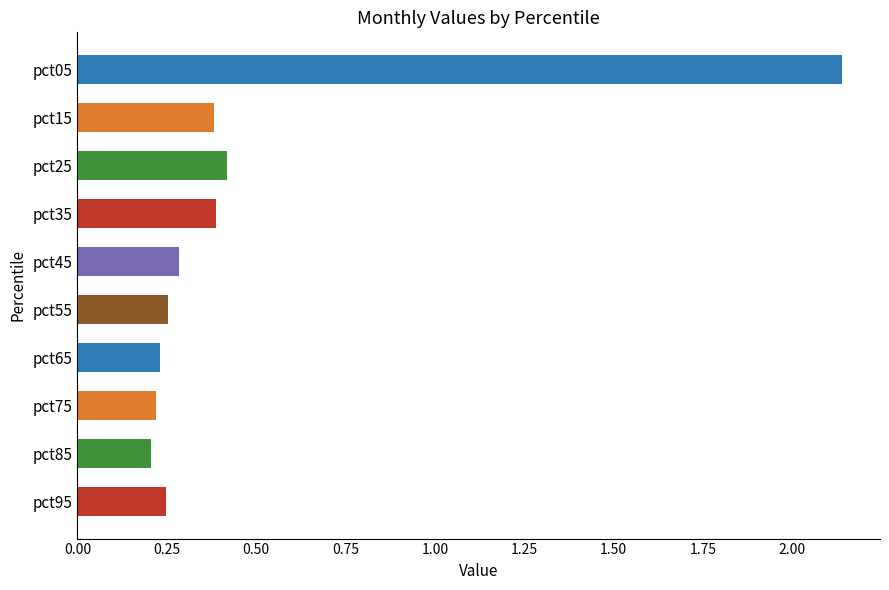

Where is the data nearest to the value 1?

pct25